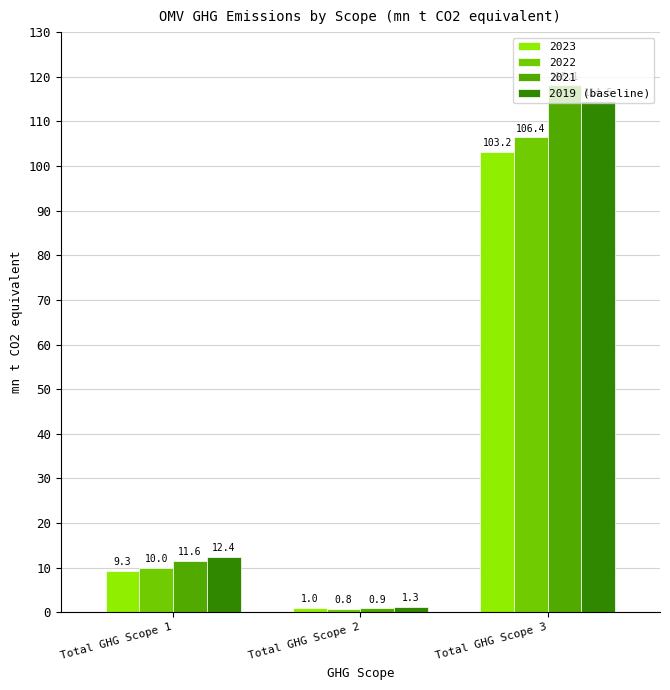

Is the value of 2023 at Total GHG Scope 1 greater than the value of 2019 (baseline) at Total GHG Scope 3?

No